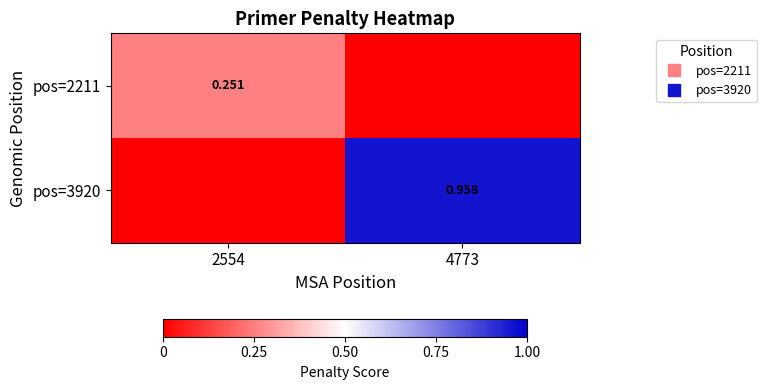

What is the average value of the pos=2211 series?

0.1